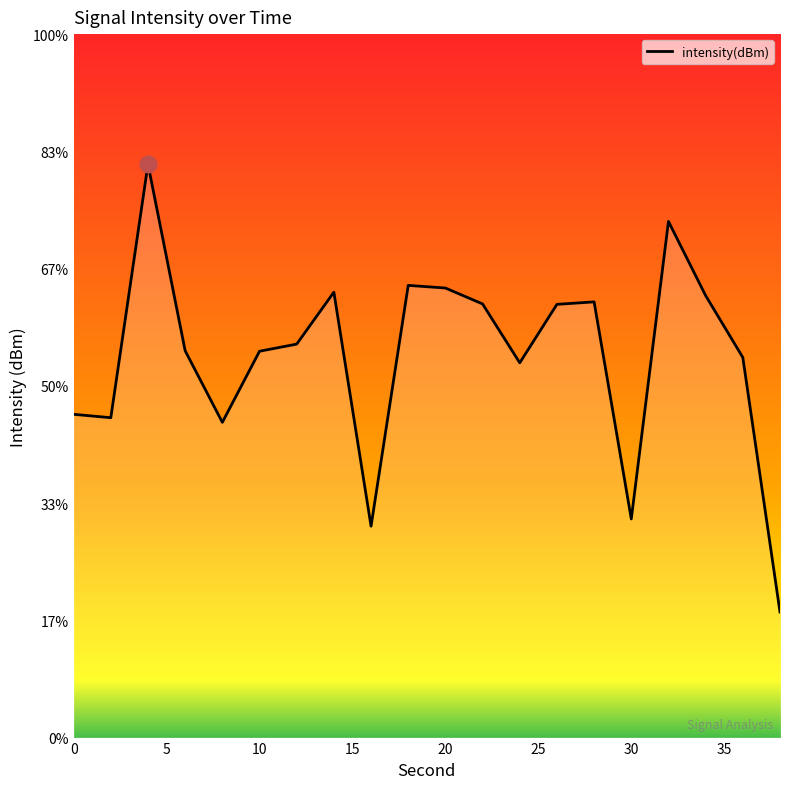

Reading left to right, what are all the values shown in this chart?

0=-131.2	2=-131.4	4=-120.5	6=-128.5	8=-131.6	10=-128.5	12=-128.2	14=-126.0	16=-136.0	18=-125.7	20=-125.8	22=-126.5	24=-129.0	26=-126.5	28=-126.4	30=-135.7	32=-123.0	34=-126.2	36=-128.8	38=-139.6